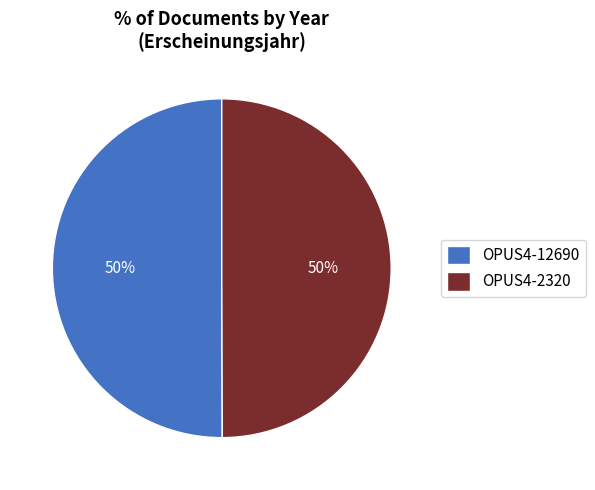

True or false: OPUS4-2320 accounts for 62% of the total.

False